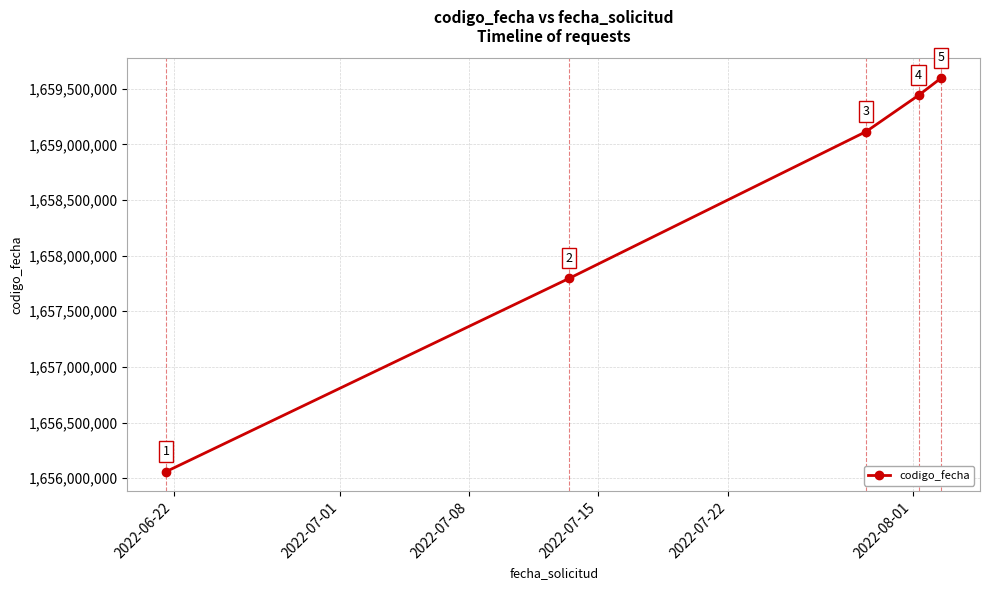

What is the sum of all values?

8292009351